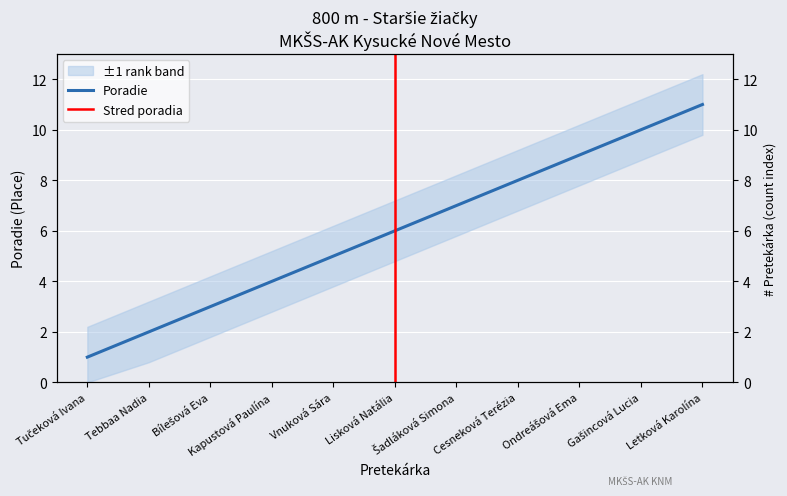

How many values are below 6?

5